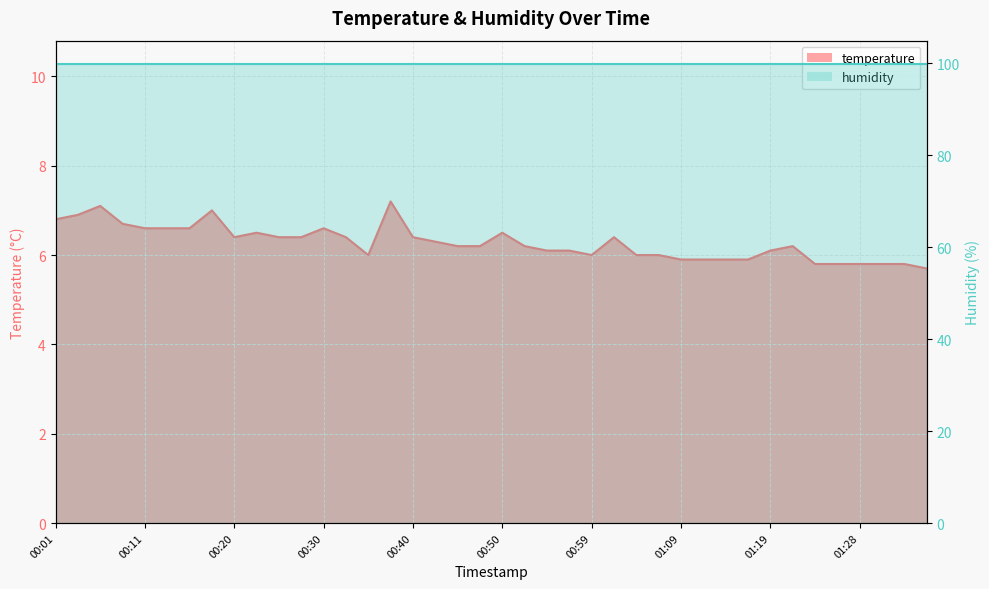

How many interior local peaks (higher than both neighbors) does the data have?

8